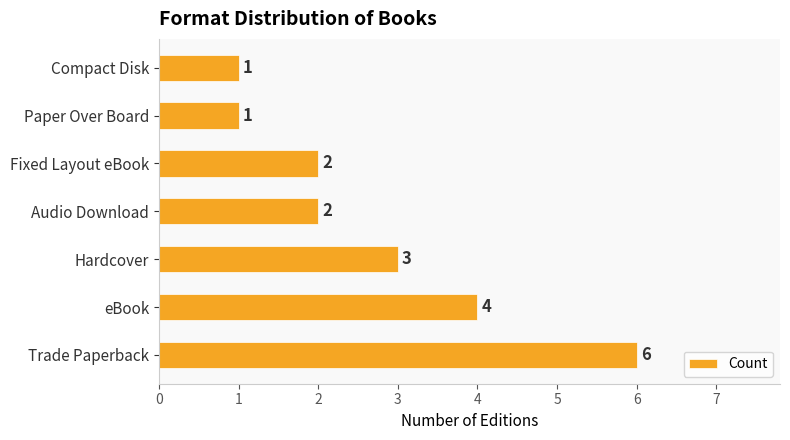

Which label corresponds to the largest value in the chart?

Trade Paperback